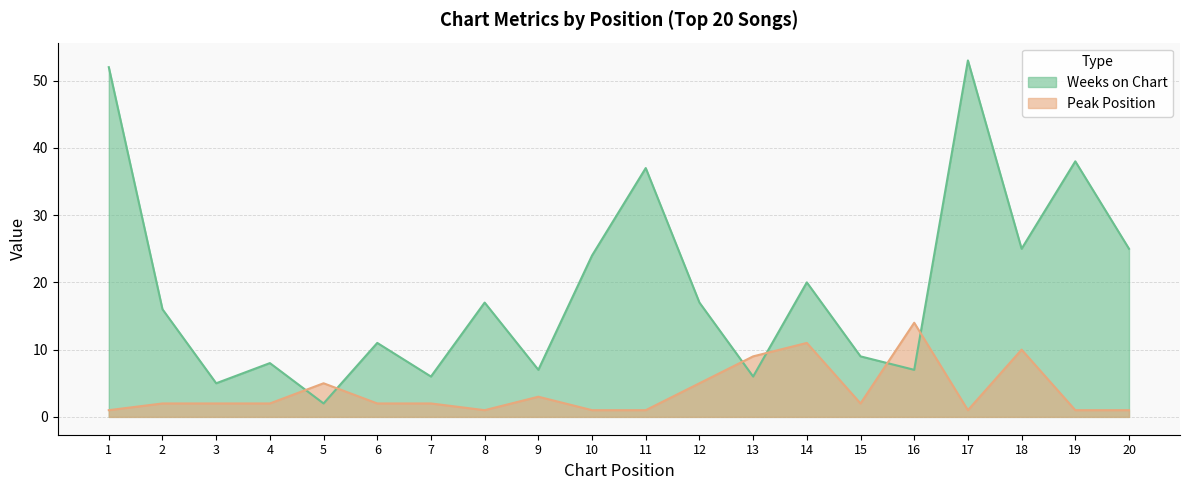

What is the total value across all series at 5?

7